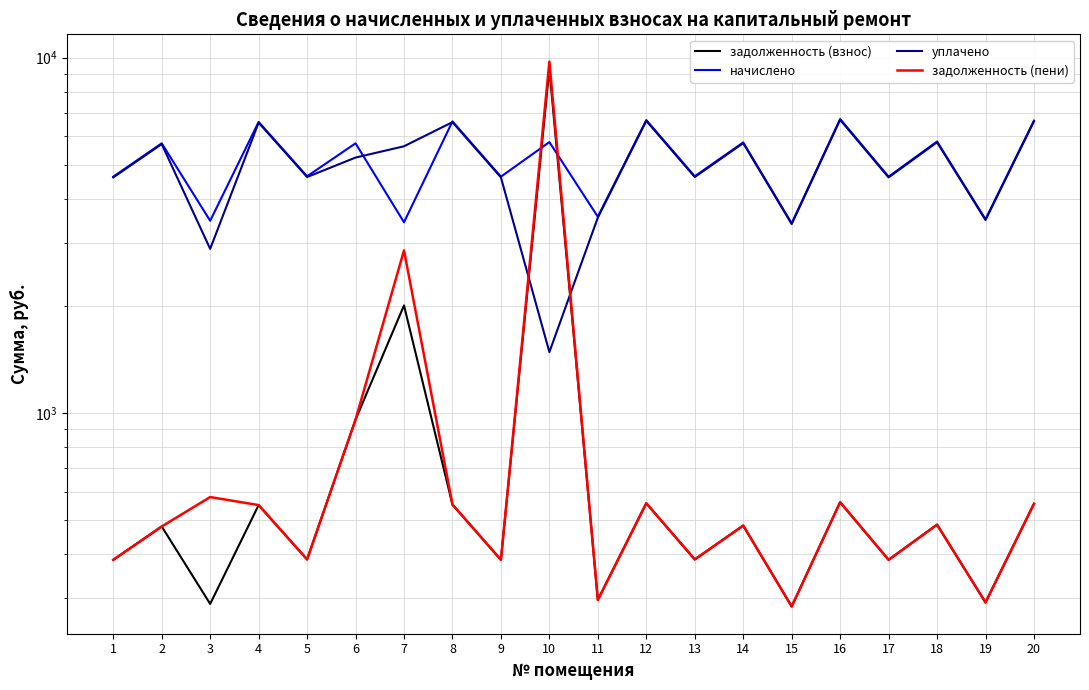

Which series has the largest total across all categories?

начислено